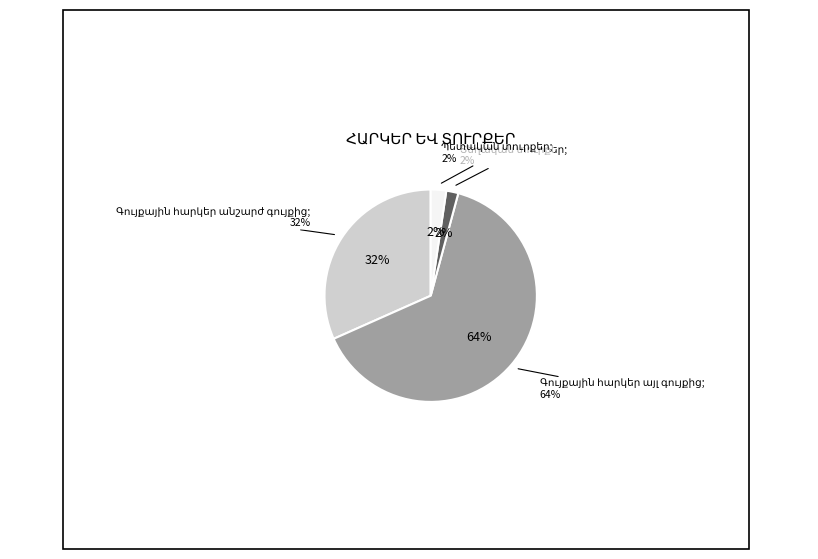

What is the largest slice in the pie chart?

Գույքային հարկեր այլ գույքից